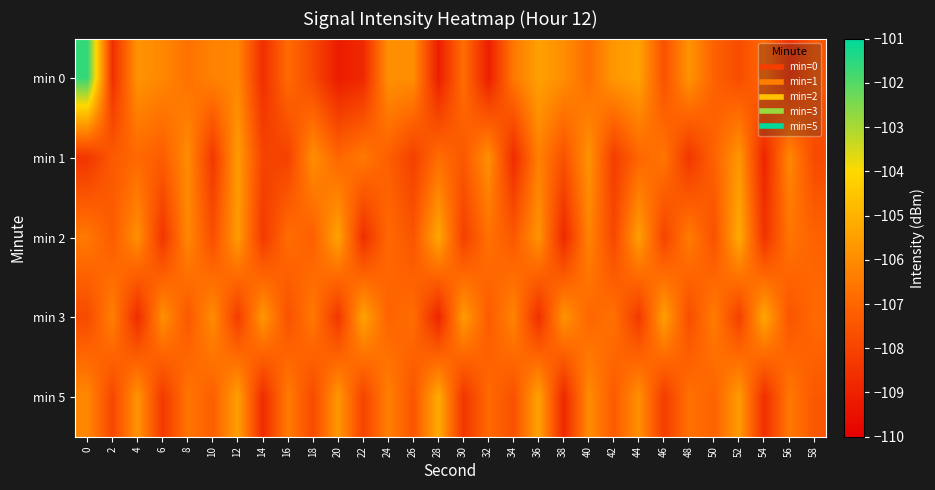

Reading left to right, what are all the values shown in this chart?

min 0: 0=-101.6	2=-108.6	4=-105.8	6=-106.1	8=-106.7	10=-106.3	12=-106.2	14=-108.6	16=-106.9	18=-107.9	20=-109.2	22=-108.8	24=-105.9	26=-105.9	28=-109.1	30=-106.8	32=-109.1	34=-106.5	36=-105.5	38=-106.0	40=-106.8	42=-105.7	44=-105.4	46=-107.6	48=-105.8	50=-107.1	52=-107.7	54=-106.9	56=-108.6	58=-107.5
min 1: 0=-108.4	2=-107.3	4=-106.9	6=-107.3	8=-106.0	10=-108.4	12=-105.6	14=-108.0	16=-108.1	18=-106.0	20=-107.0	22=-106.5	24=-107.2	26=-108.1	28=-106.8	30=-107.4	32=-105.9	34=-108.7	36=-106.3	38=-107.6	40=-105.8	42=-108.2	44=-107.0	46=-106.6	48=-108.4	50=-107.1	52=-105.7	54=-108.9	56=-106.1	58=-107.8
min 2: 0=-106.5	2=-107.3	4=-105.9	6=-108.4	8=-106.1	10=-107.7	12=-105.6	14=-108.3	16=-106.8	18=-107.2	20=-105.4	22=-108.6	24=-106.9	26=-107.5	28=-105.3	30=-108.1	32=-106.7	34=-107.4	36=-105.8	38=-108.8	40=-106.2	42=-107.9	44=-105.5	46=-108.0	48=-106.4	50=-107.6	52=-105.2	54=-108.5	56=-106.6	58=-107.1
min 3: 0=-107.8	2=-106.3	4=-108.7	6=-105.9	8=-107.4	10=-106.0	12=-108.2	14=-105.7	16=-107.6	18=-106.5	20=-108.4	22=-105.4	24=-107.1	26=-106.8	28=-108.9	30=-105.6	32=-107.3	34=-106.2	36=-108.6	38=-105.8	40=-107.0	42=-106.7	44=-108.3	46=-105.5	48=-107.7	50=-106.4	52=-108.1	54=-105.3	56=-107.5	58=-106.9
min 5: 0=-106.1	2=-107.9	4=-105.8	6=-108.3	8=-106.6	10=-107.2	12=-105.5	14=-108.7	16=-106.4	18=-107.8	20=-105.7	22=-108.0	24=-106.3	26=-107.5	28=-105.2	30=-108.4	32=-106.9	34=-107.6	36=-105.4	38=-108.8	40=-106.0	42=-107.3	44=-105.9	46=-108.2	48=-106.7	50=-107.1	52=-105.6	54=-108.6	56=-106.5	58=-107.4